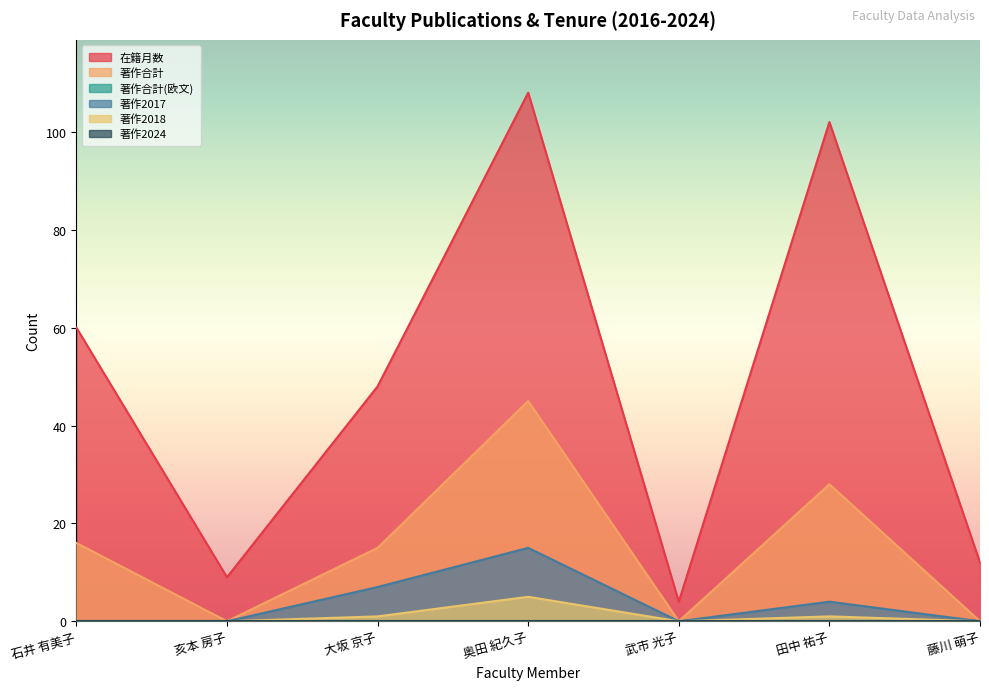

What is the difference between the 在籍月数 values at 亥本 房子 and 大坂 京子?

39